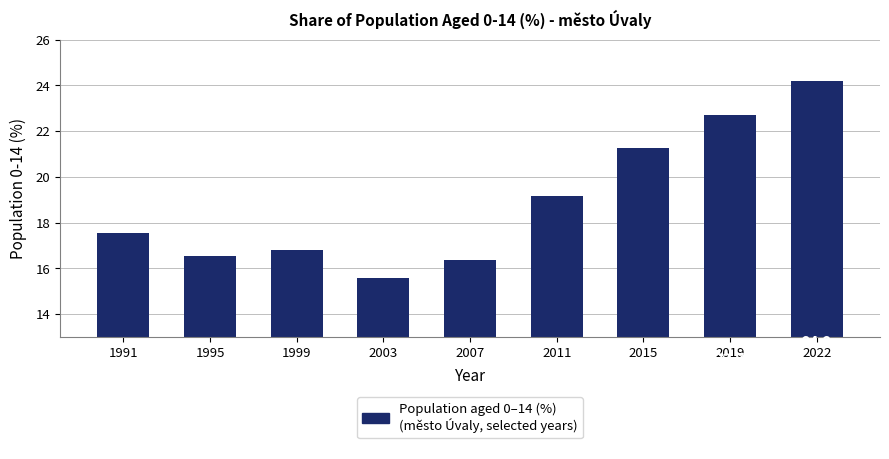

The chart shows a value of 7.3 at 1991. True or false?

False